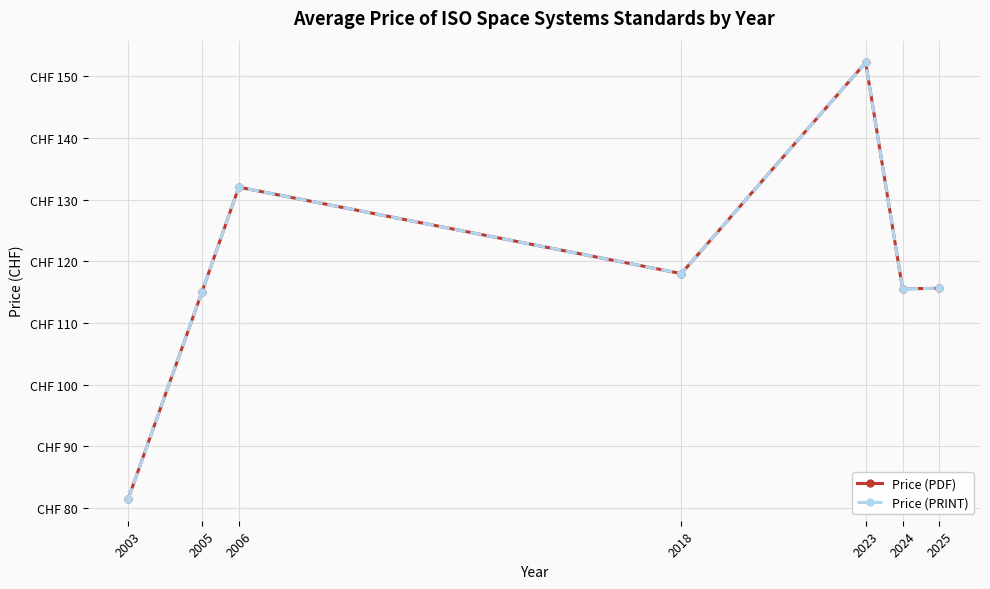

True or false: Price (PRINT) and Price (PDF) intersect in this chart.

False